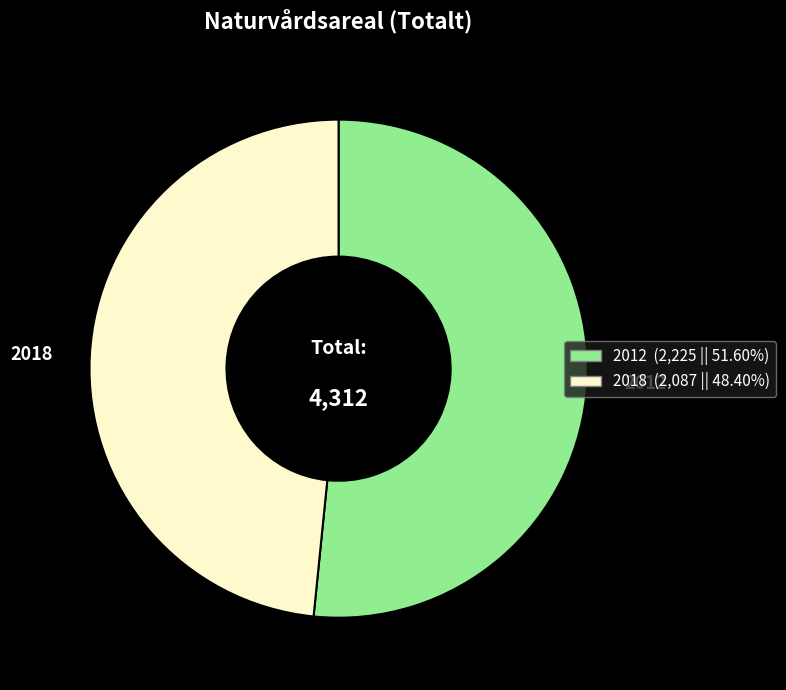

Between 2018 and 2012, which is larger?

2012